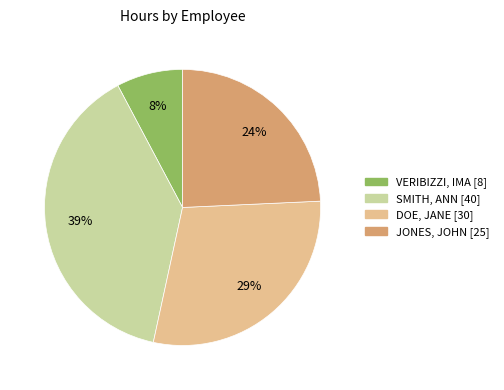

What is the smallest slice in the pie chart?

VERIBIZZI, IMA